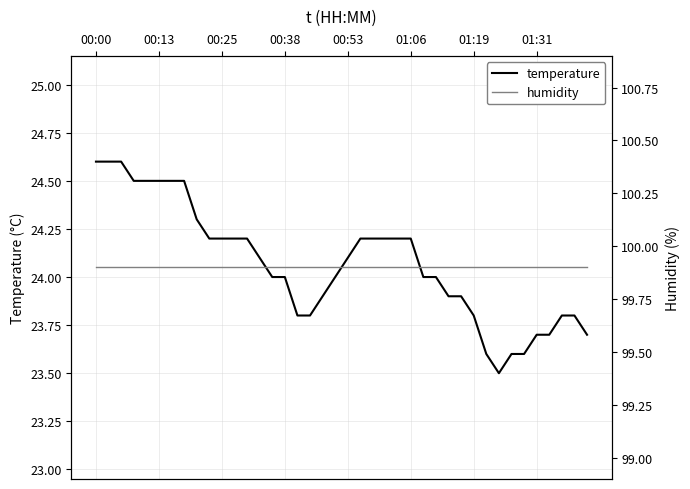

What is the total value across all series at 21?

124.1